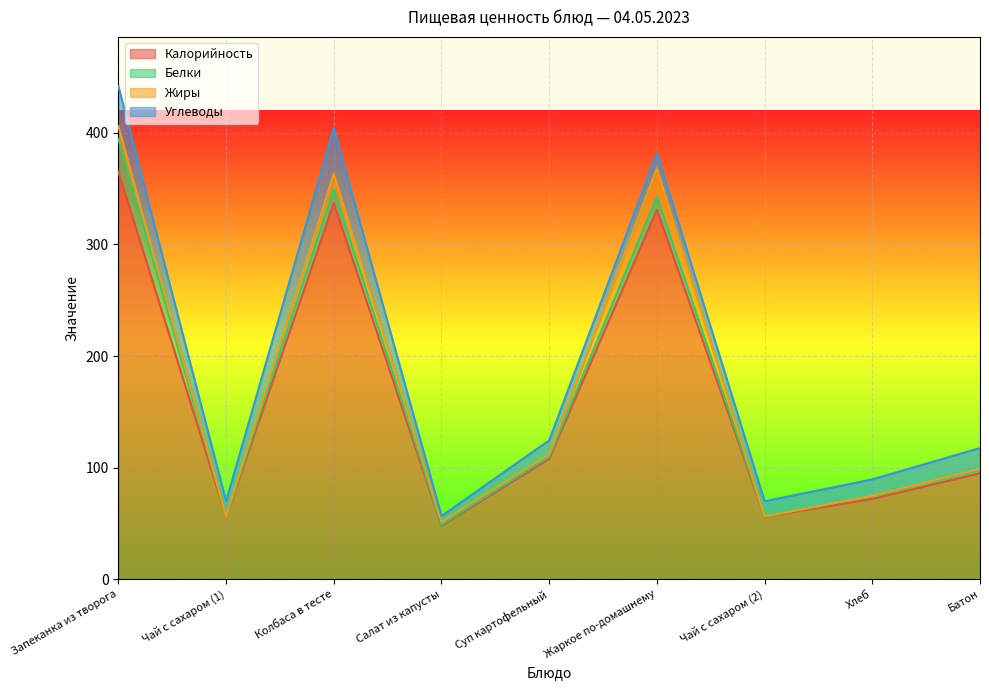

Reading right to left, transcribe all the data shown in this chart.

Калорийность: 95.0	72.0	56.0	331.0	108.0	48.0	337.0	56.0	365.0
Белки: 2.8	2.5	0.2	11.8	1.7	0.9	12.6	0.2	29.4
Жиры: 1.0	0.3	0.0	25.5	2.2	2.7	13.7	0.0	11.5
Углеводы: 18.7	14.7	13.7	13.5	12.5	5.1	40.9	13.7	35.8